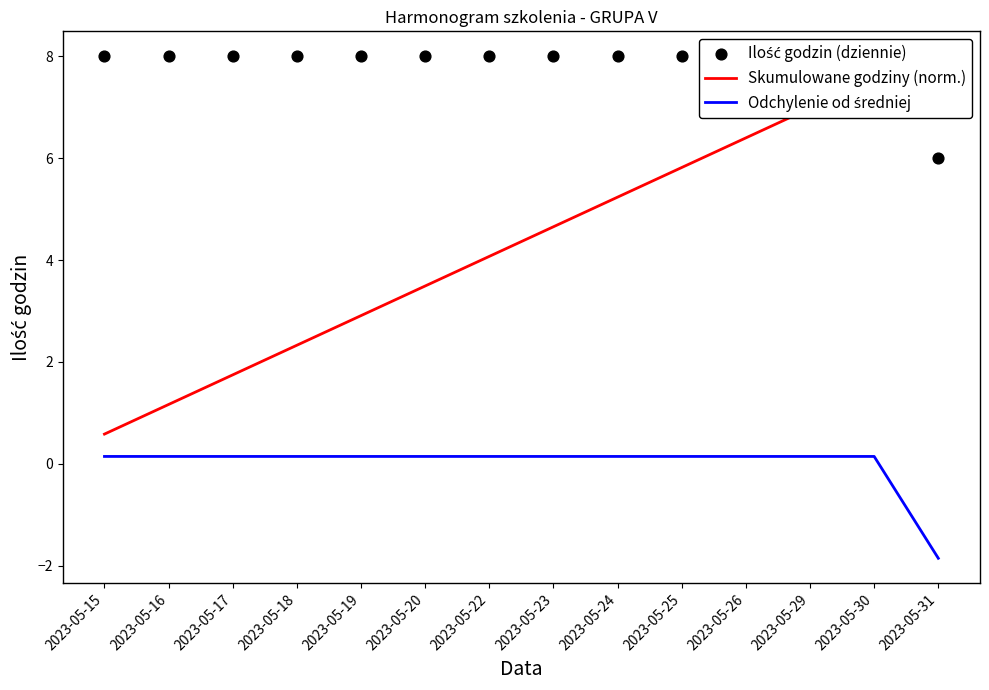

At how many categories does at least one series exceed 4?

14